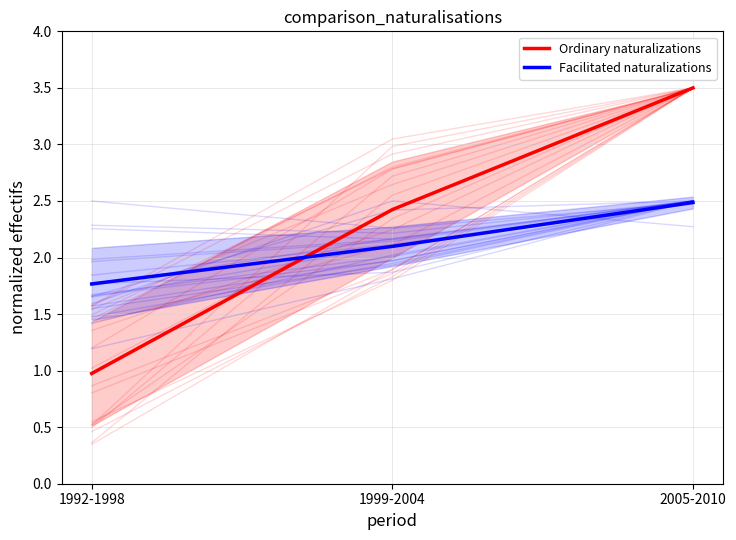

What is the greatest value displayed?

3.5